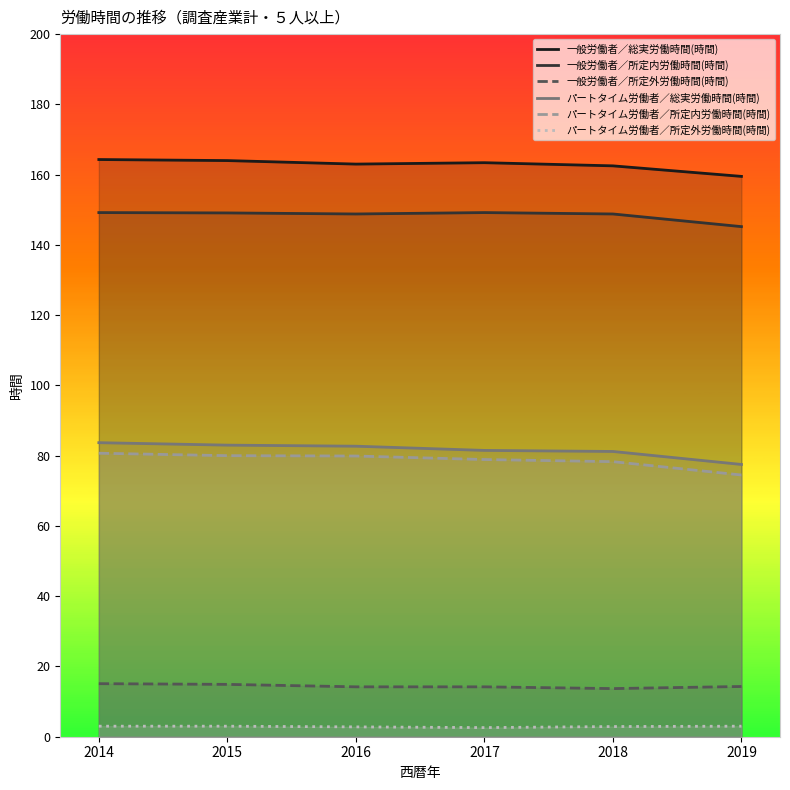

How many interior local valleys does the 一般労働者／総実労働時間(時間) series have?

1